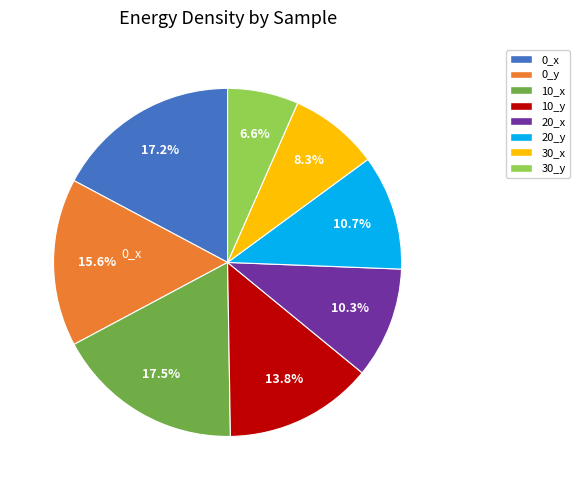

Does any single category account for the majority?

No